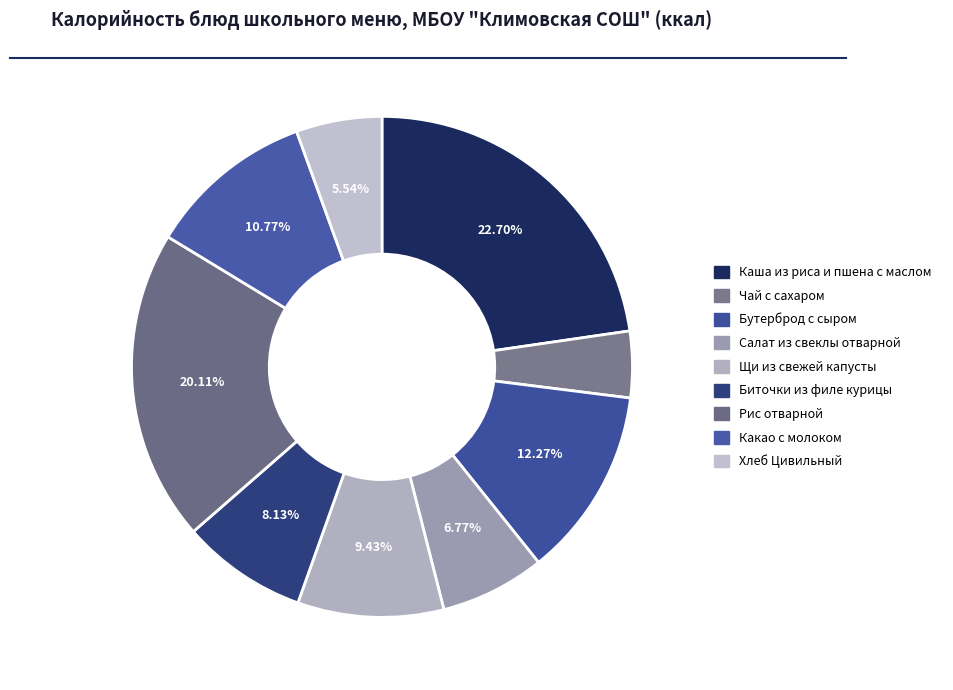

Do Чай с сахаром and Салат из свеклы отварной together represent more than half of the pie?

No